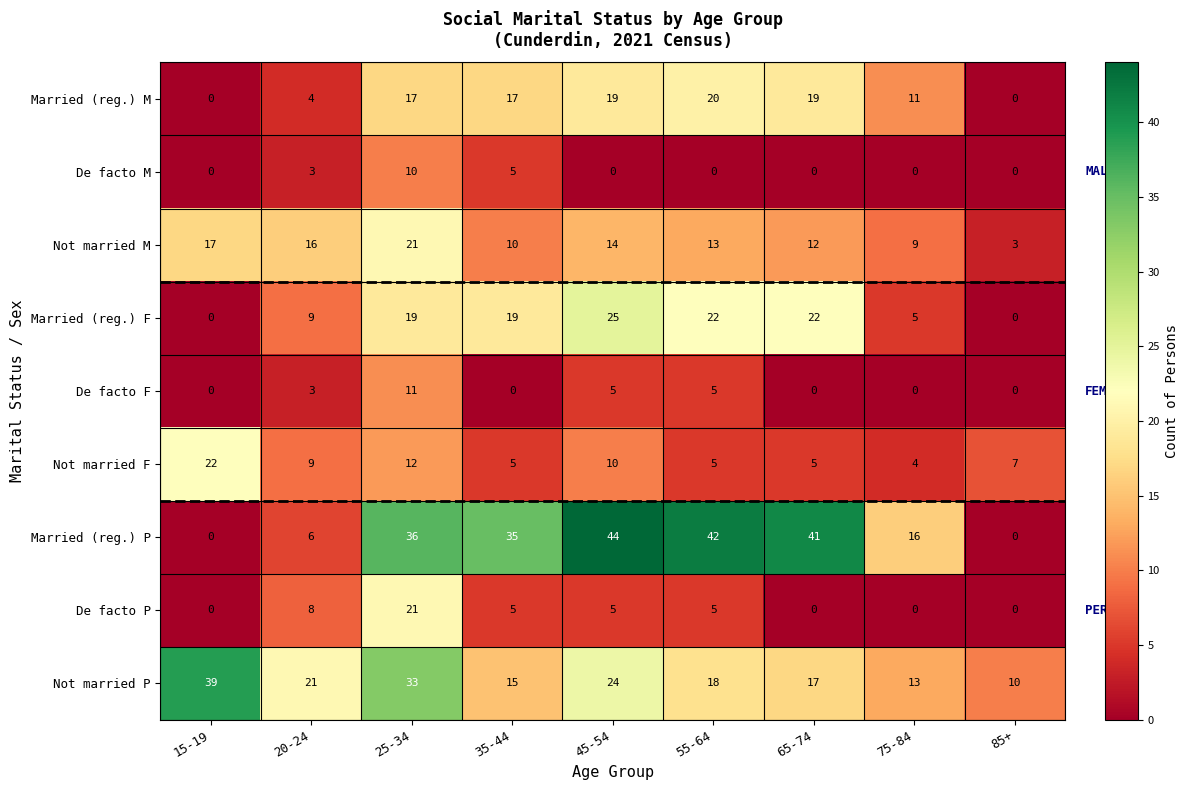

Between 15-19 and 35-44, which series saw the biggest shift?

Married (reg.) P